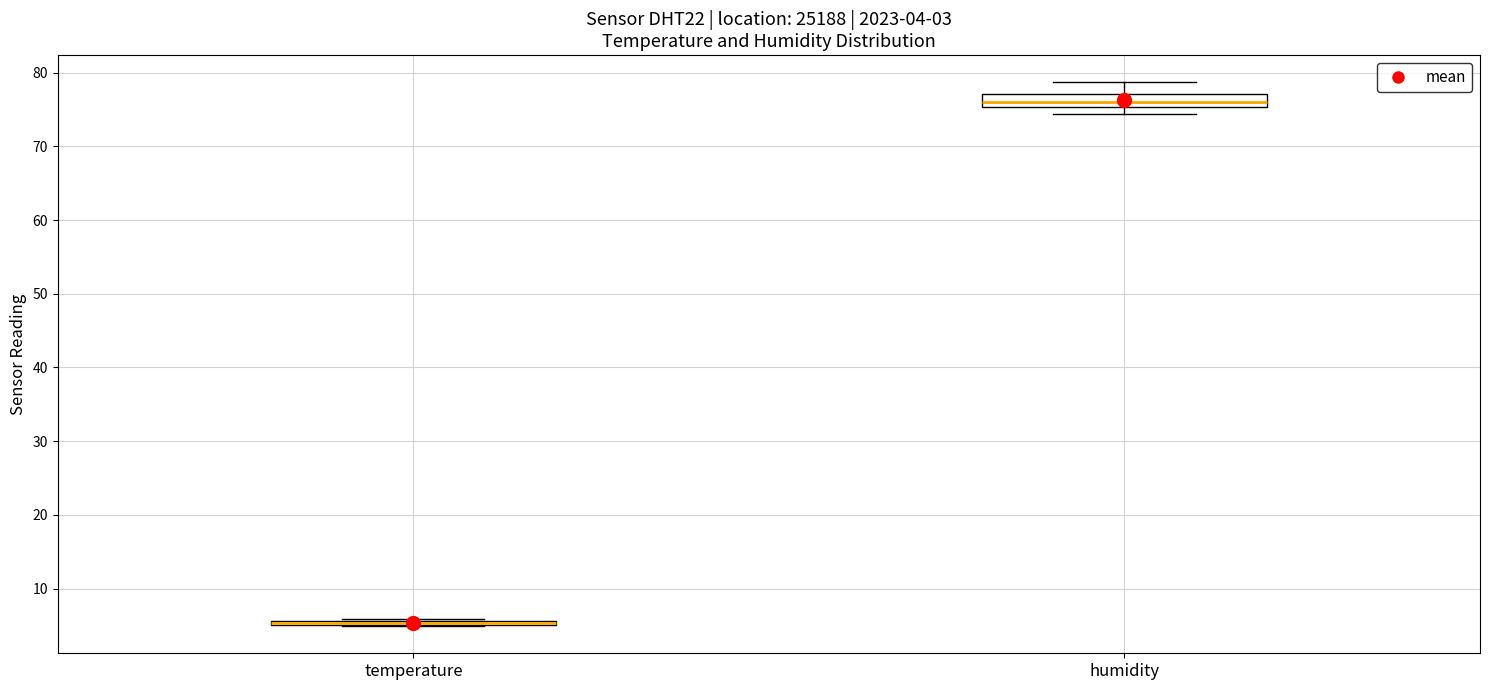

Comparing the boxes themselves (not the whiskers), which one is the tallest?

humidity